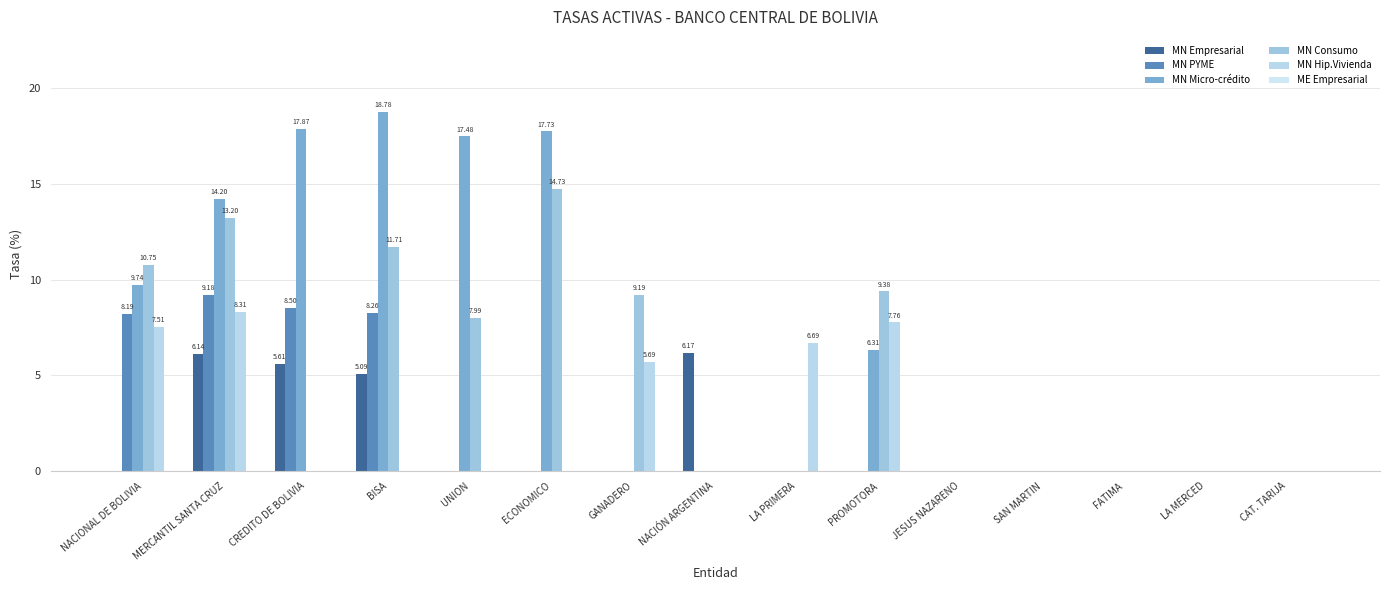

Does the chart contain stacked bars?

No